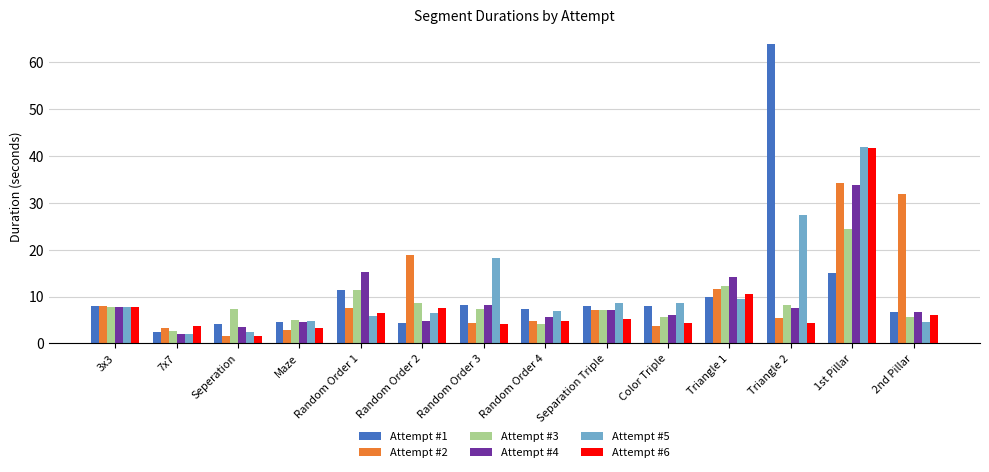

What is the minimum value for Attempt #3?

2.7